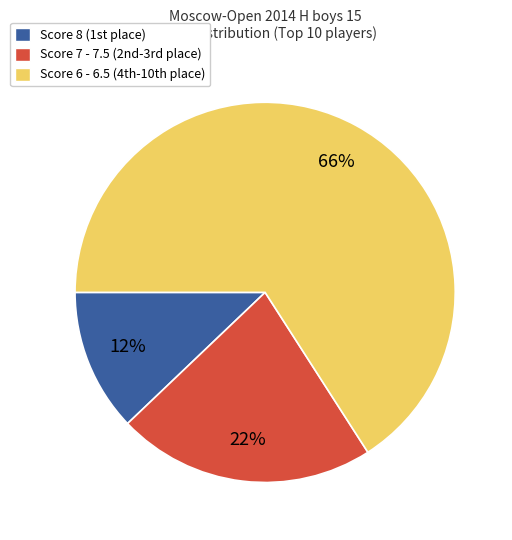

To the nearest percent, what is the difference between the largest and smallest slice percentages?

54%